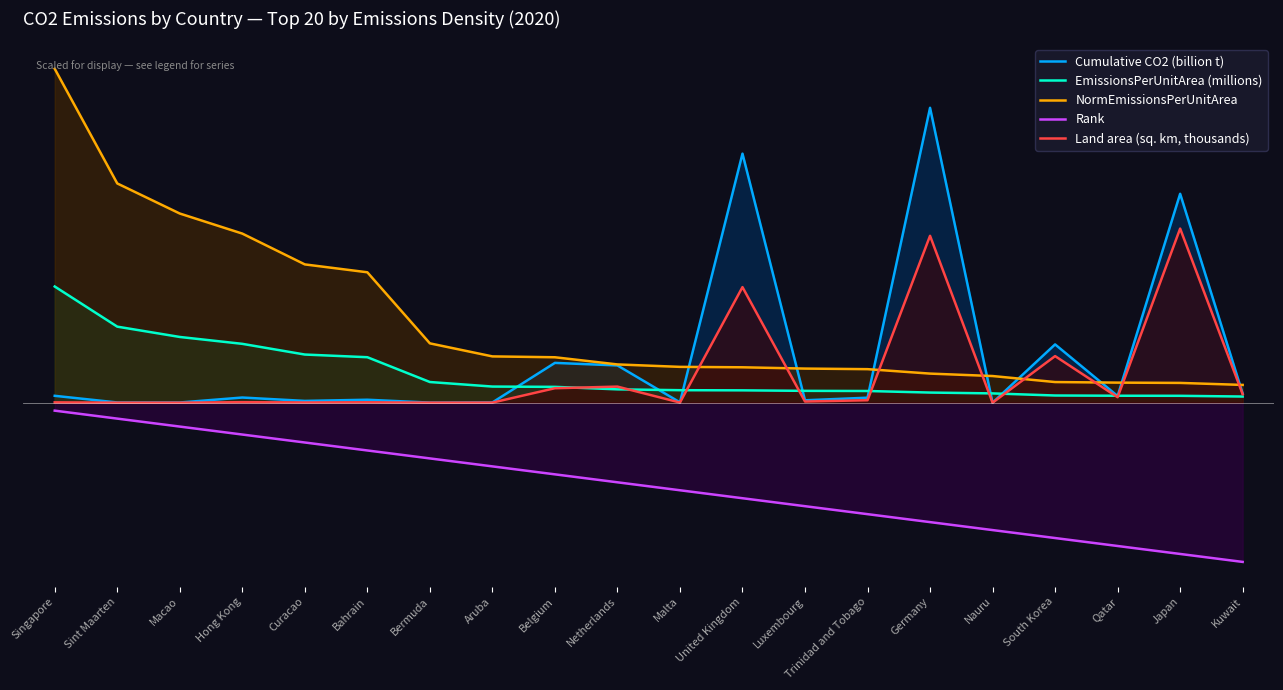

True or false: EmissionsPerUnitArea (millions) has more than 1 points higher than both neighbors.

False